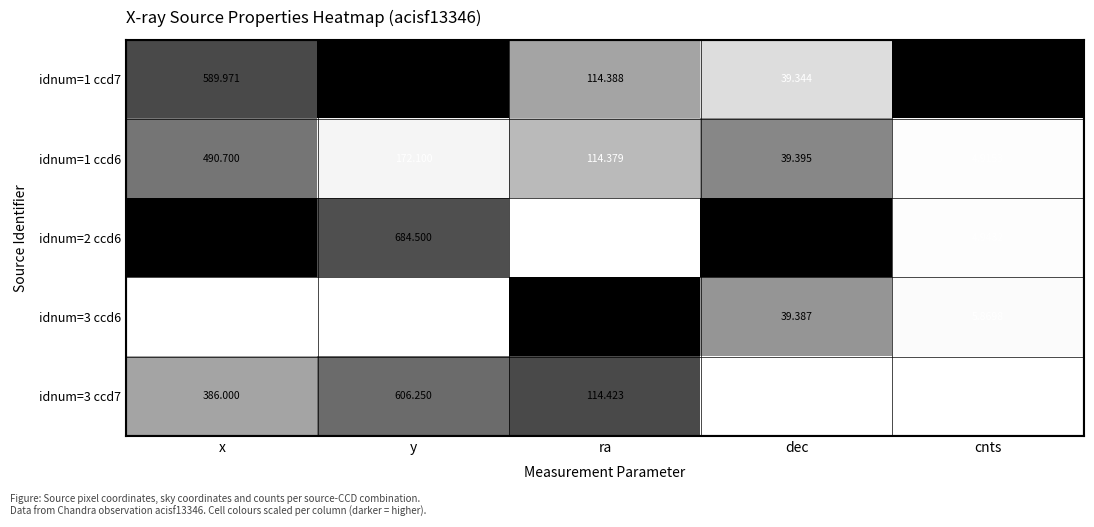

Rank the categories by idnum=1 ccd6 value from lowest to highest.

cnts, dec, ra, y, x